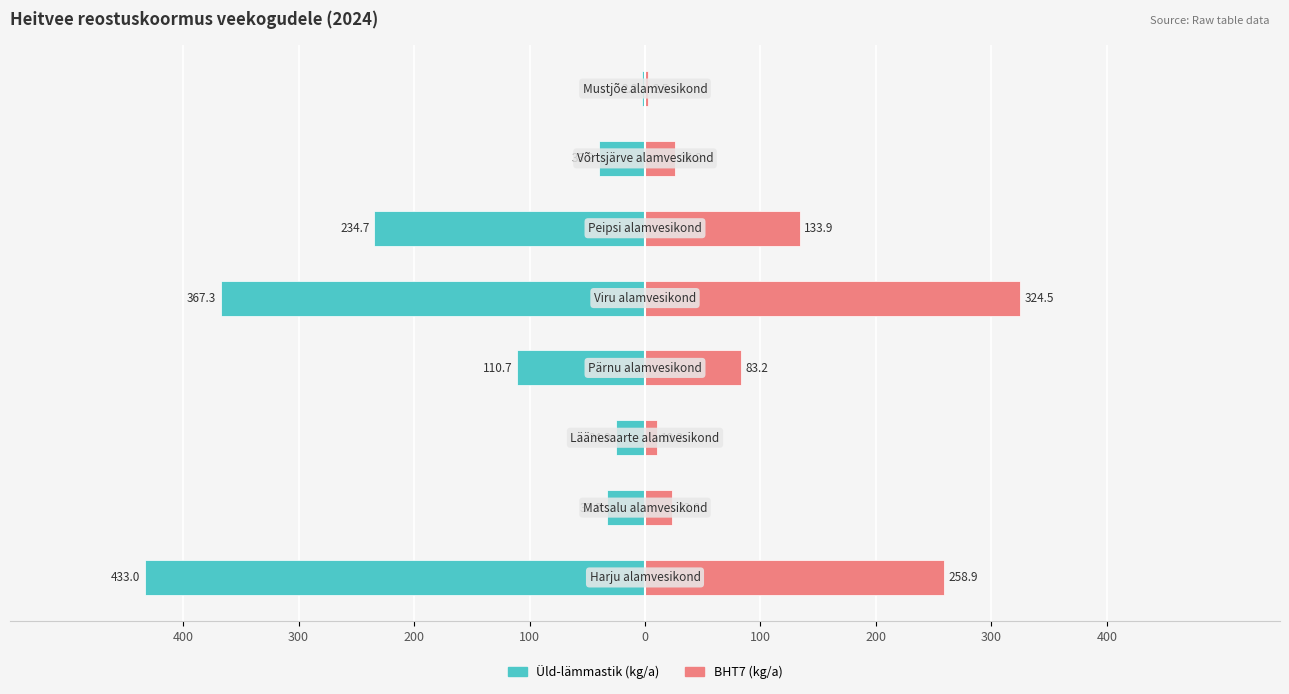

How many groups of bars are there?

8